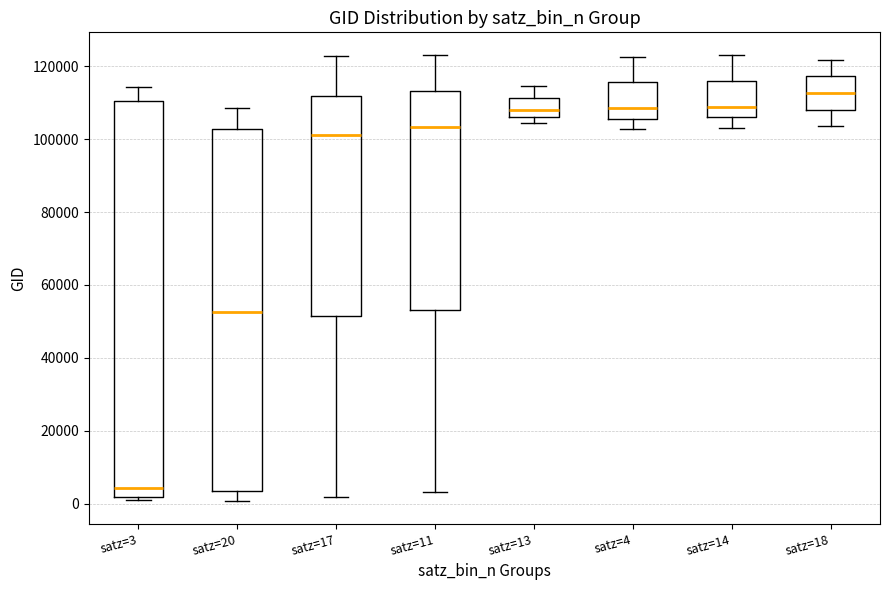

Which box is the tallest, from its lower edge to its upper edge?

satz=3